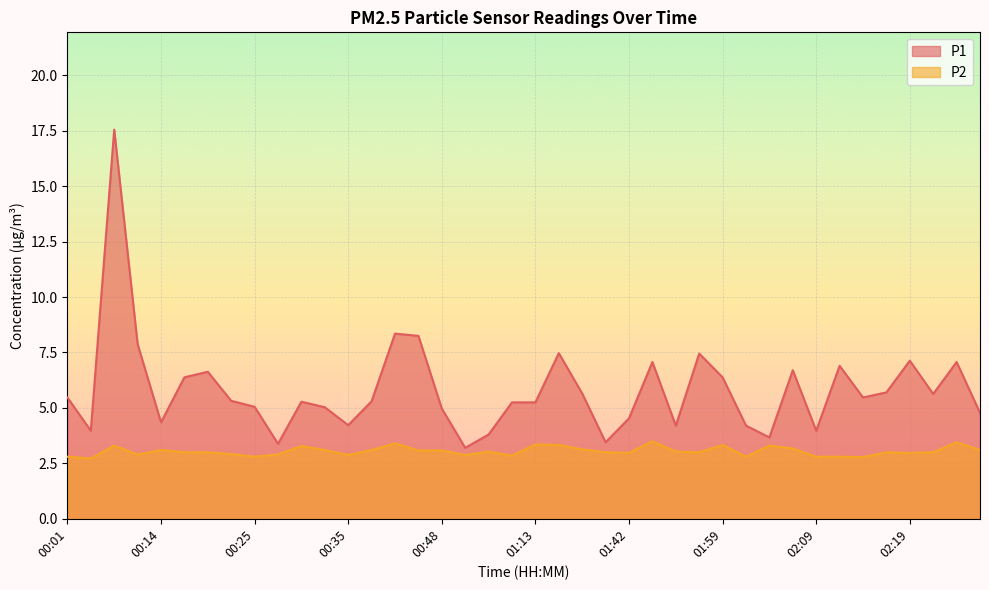

Where is P2 nearest to the value 3?

00:17